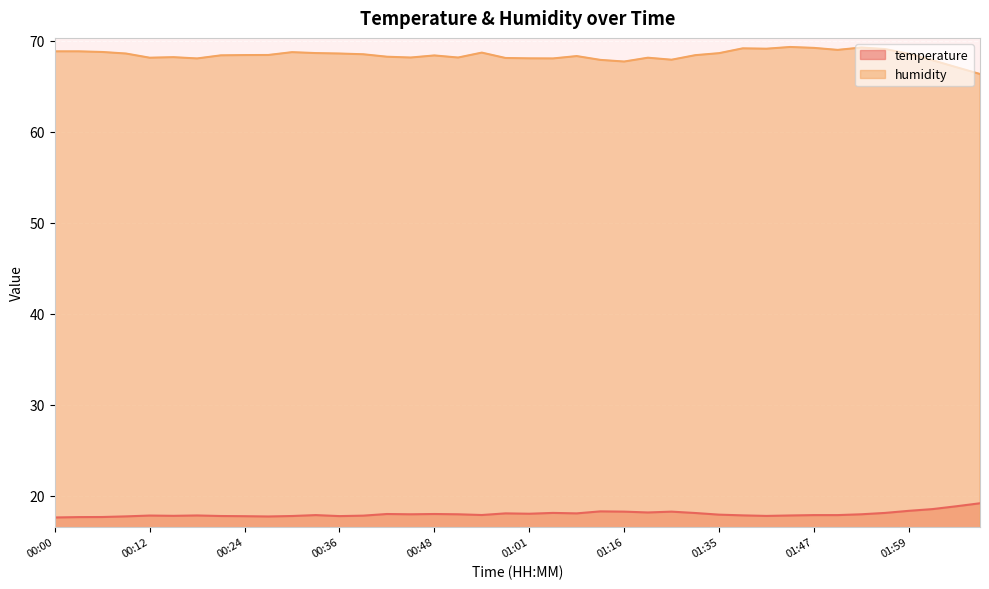

Rank the series by their average value, from highest to lowest.

humidity, temperature